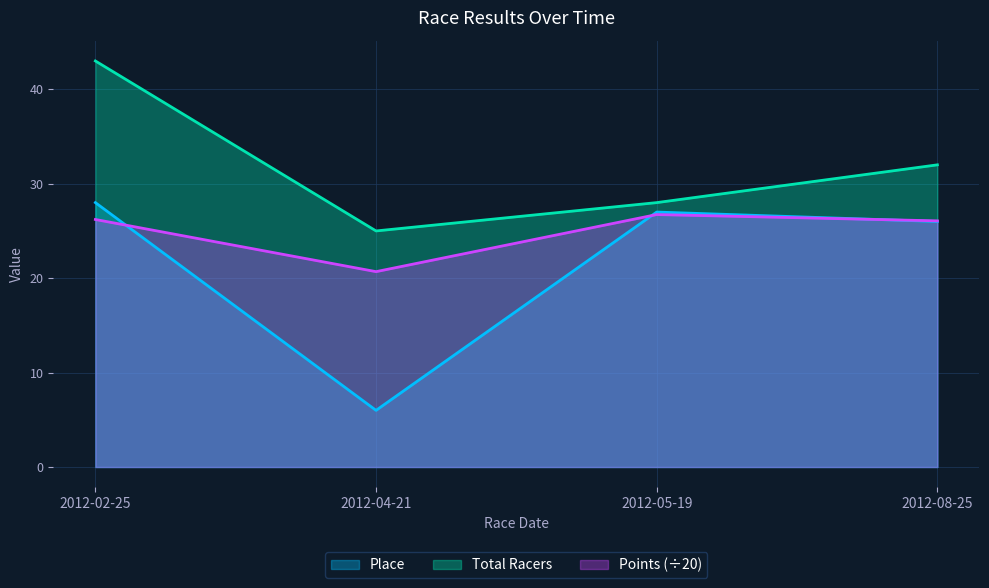

What is the value of the Total Racers point at the 3rd from the left?

28.0